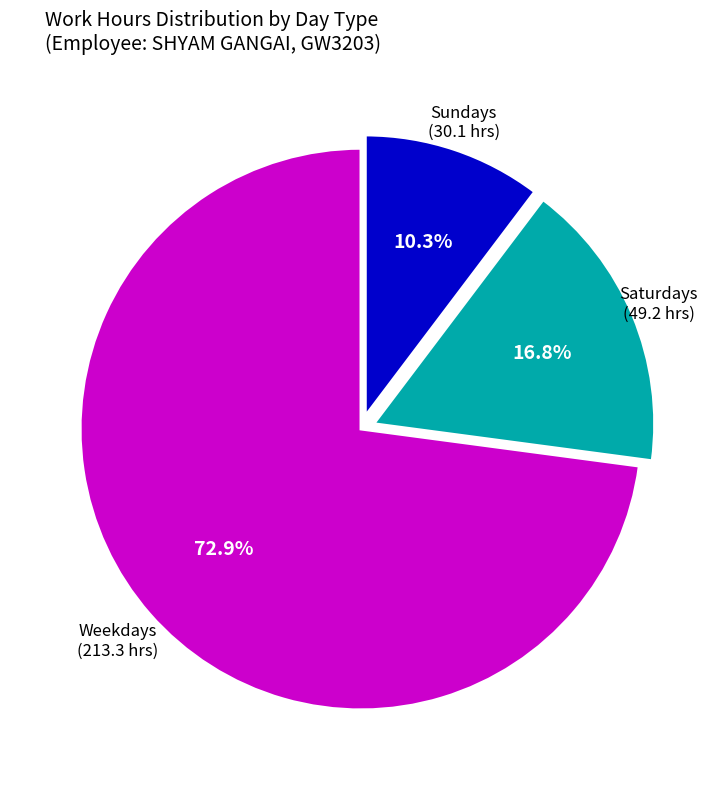

Is there any slice that represents more than half of the pie?

Yes